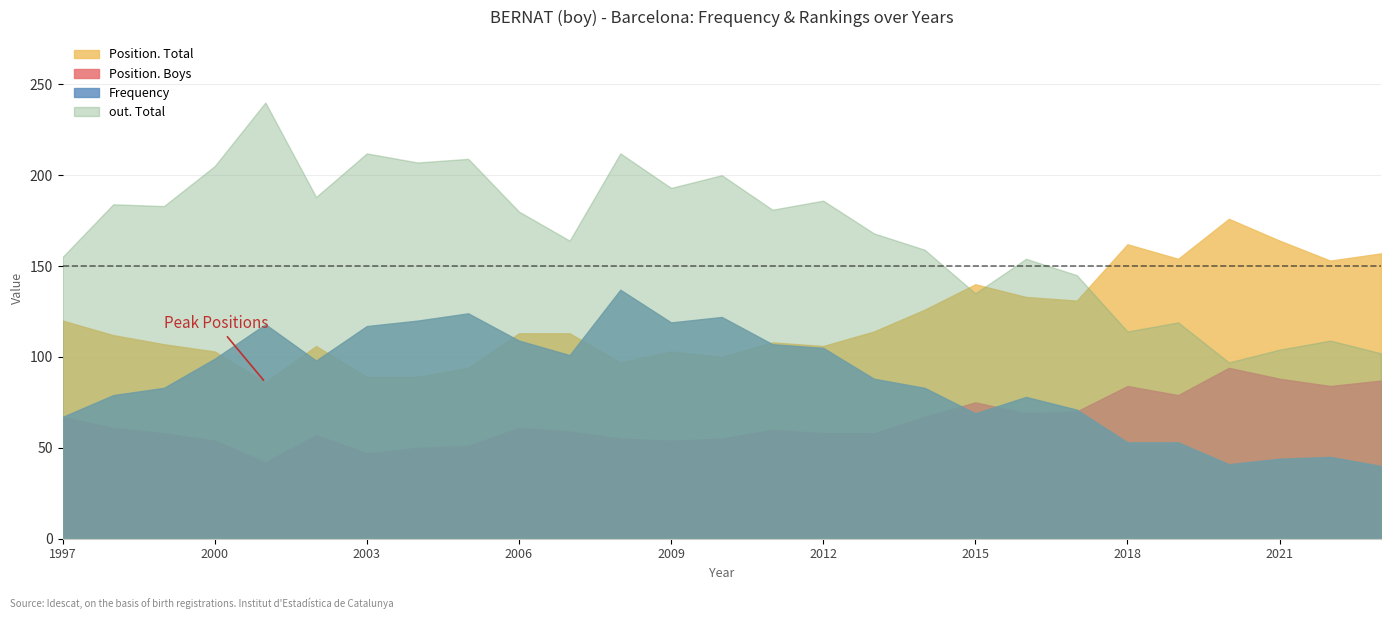

At which category does the chart reach its minimum across all series?

2023